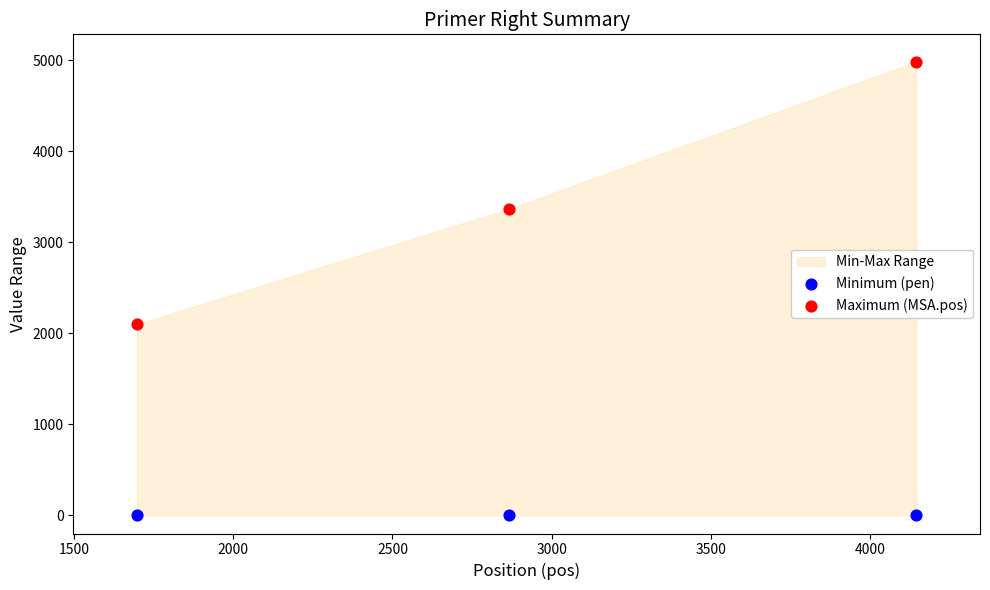

Which series has the largest Y range (max minus min)?

Maximum (MSA.pos)